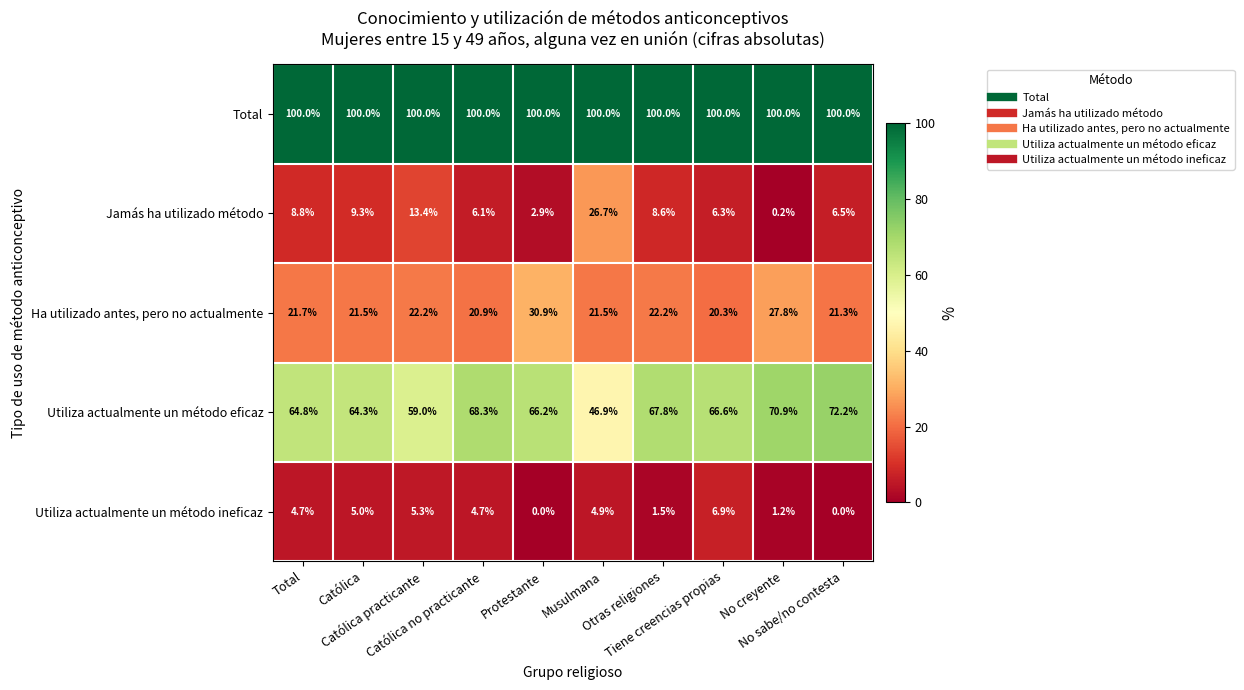

Rank the series at Católica no practicante from lowest to highest value.

Utiliza actualmente un método ineficaz, Jamás ha utilizado método, Ha utilizado antes, pero no actualmente, Utiliza actualmente un método eficaz, Total